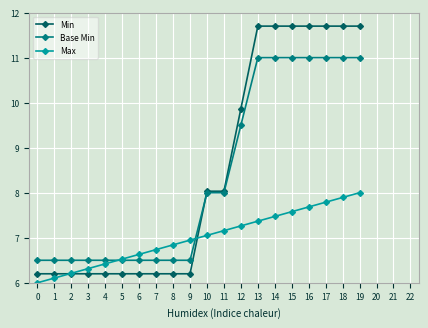

Reading left to right, list all the values displayed in this chart.

Min: 6.2	6.2	6.2	6.2	6.2	6.2	6.2	6.2	6.2	6.2	8.0	8.0	9.9	11.7	11.7	11.7	11.7	11.7	11.7	11.7
Base Min: 6.5	6.5	6.5	6.5	6.5	6.5	6.5	6.5	6.5	6.5	8.0	8.0	9.5	11.0	11.0	11.0	11.0	11.0	11.0	11.0
Max: 6.0	6.1	6.2	6.3	6.4	6.5	6.6	6.7	6.8	6.9	7.1	7.2	7.3	7.4	7.5	7.6	7.7	7.8	7.9	8.0